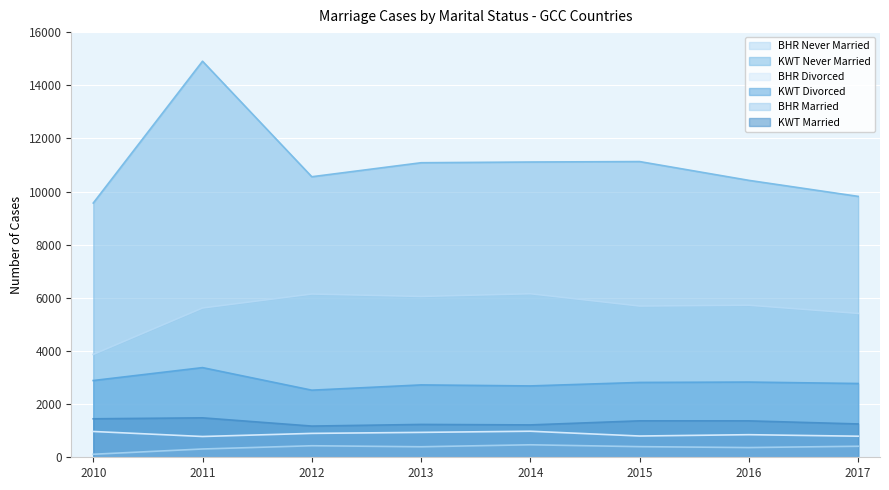

Which series has the largest range (max minus min)?

KWT Never Married